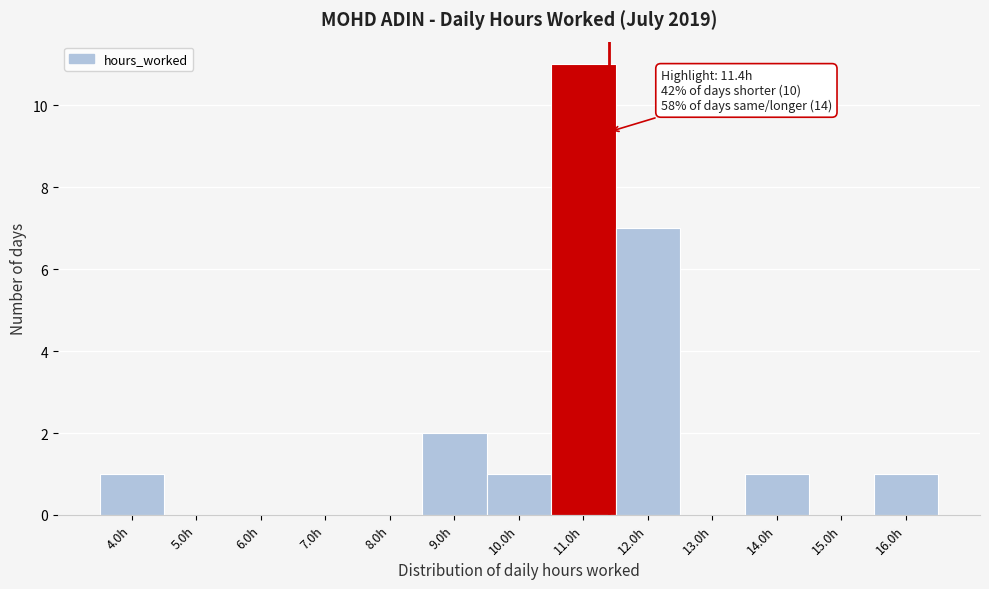

Over which range of the x-axis is the bar tallest?

10.5 to 11.5